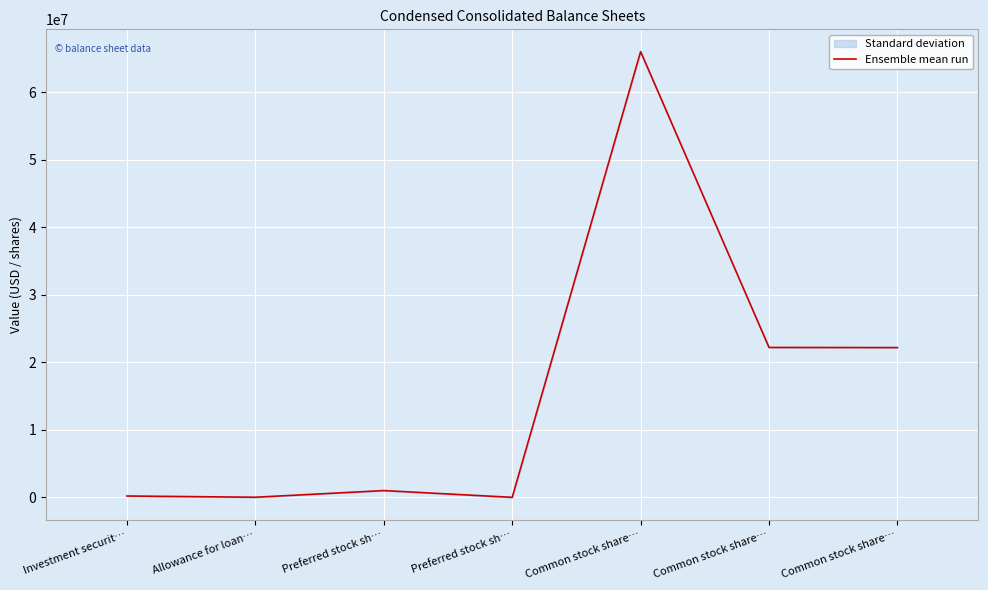

Where does the data first go above 1000000?

Common stock share…